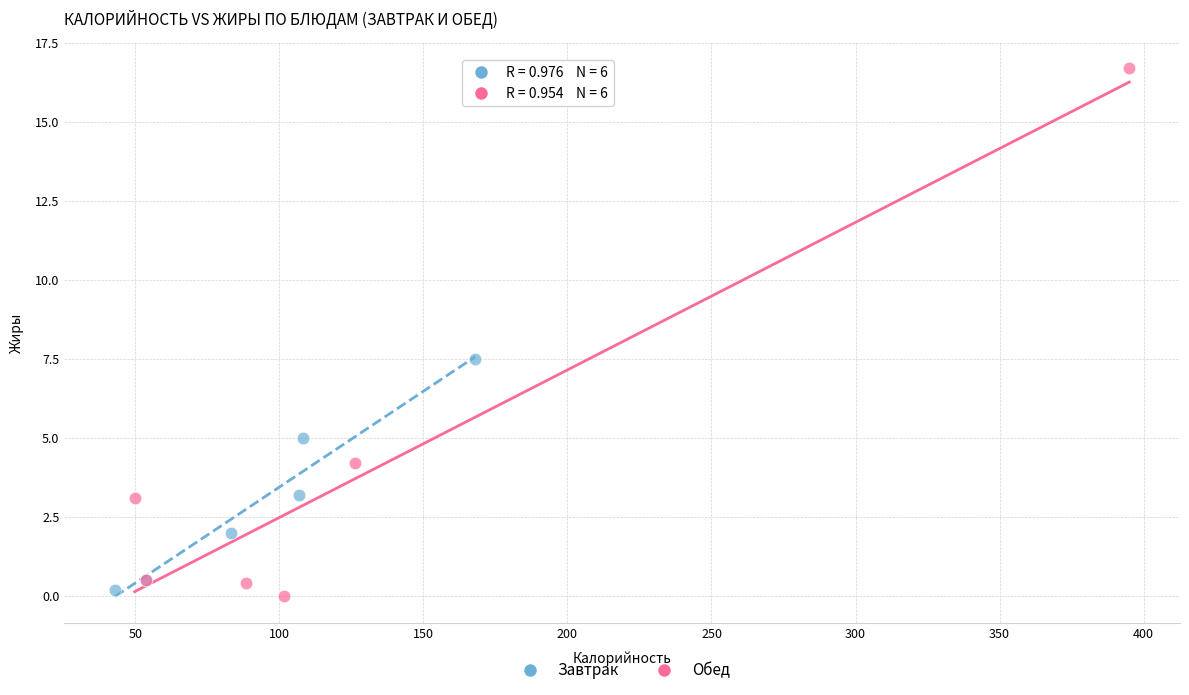

Which series reaches the maximum Y coordinate?

Обед